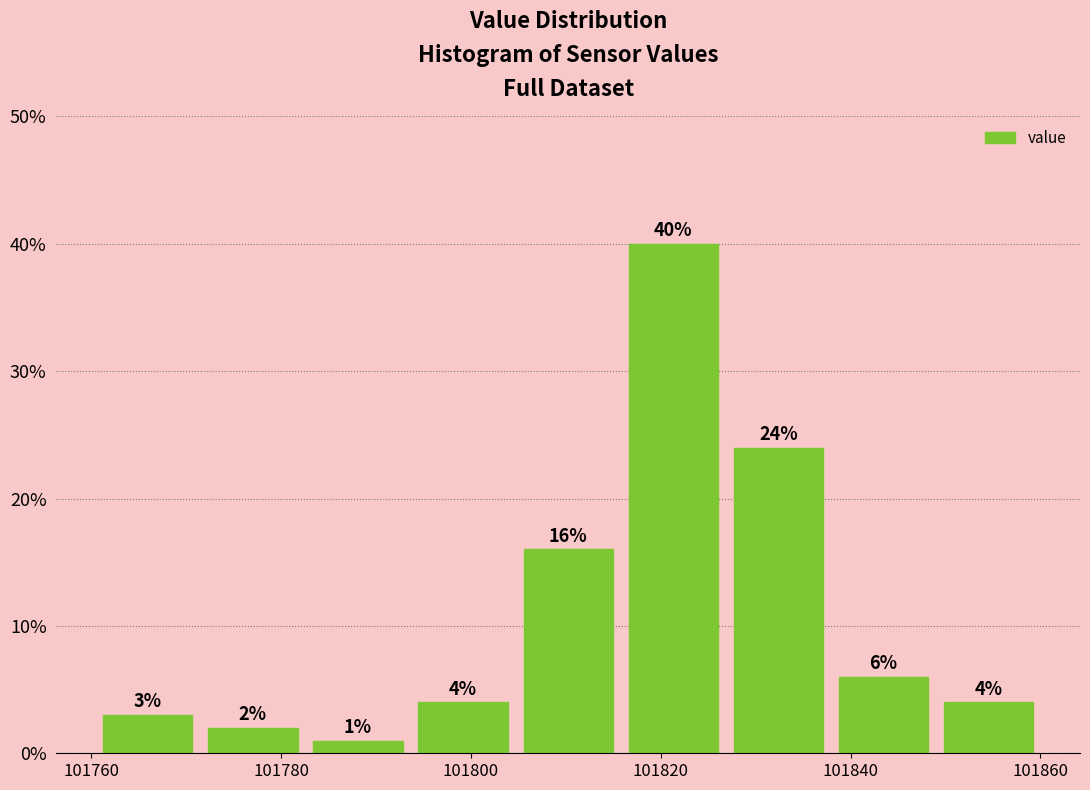

What is the height of the bar covering 101804 to 101816 on the x-axis? The bar edges are not printed on the chart, so give them approximately, as read against the axis.

16